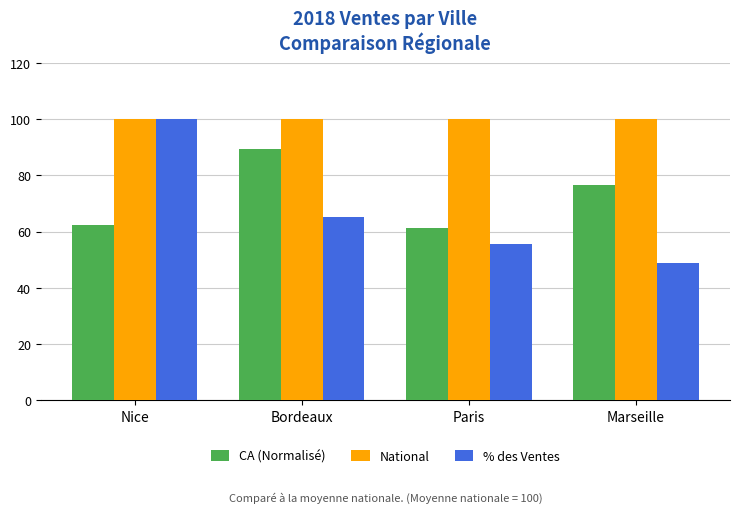

Which category has the highest value in the % des Ventes series?

Nice